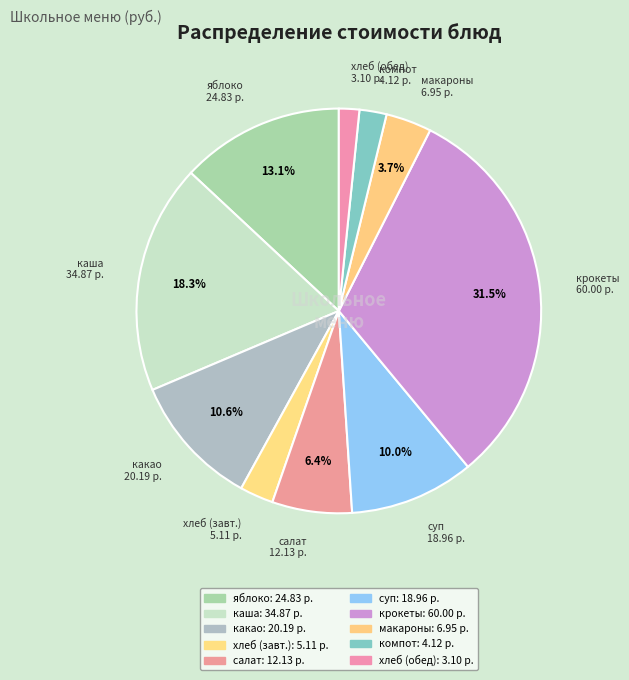

Is there any slice that represents more than half of the pie?

No